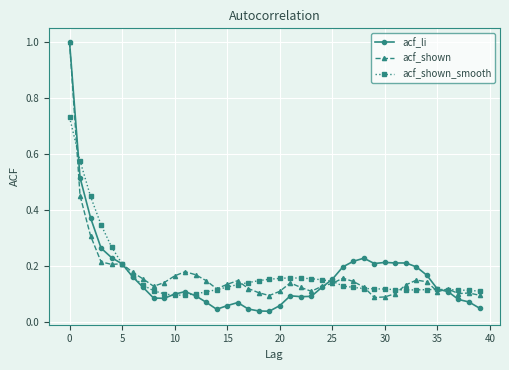

What is the highest value of the acf_li series?

1.0